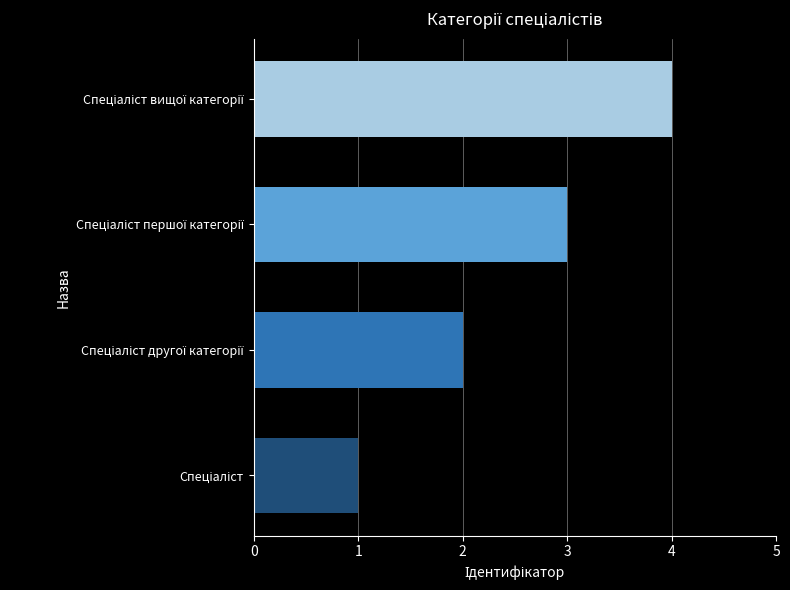

What is the greatest value displayed?

4